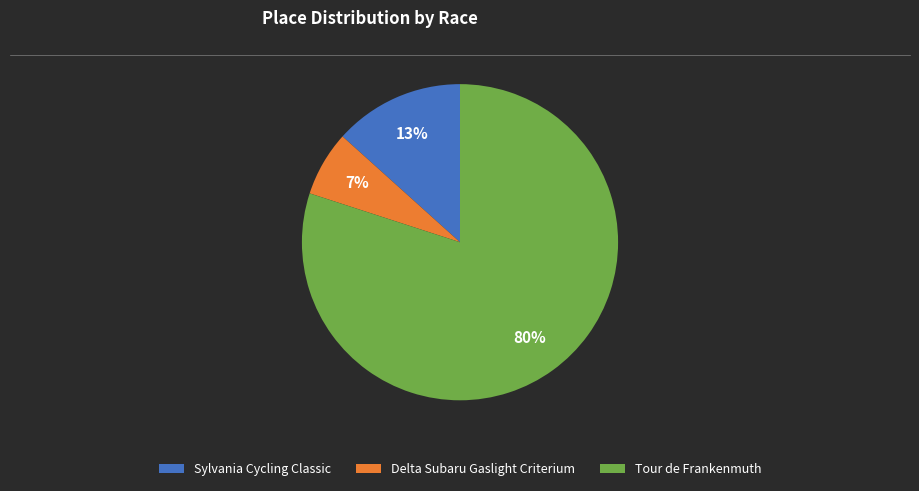

Between Tour de Frankenmuth and Delta Subaru Gaslight Criterium, which is larger?

Tour de Frankenmuth